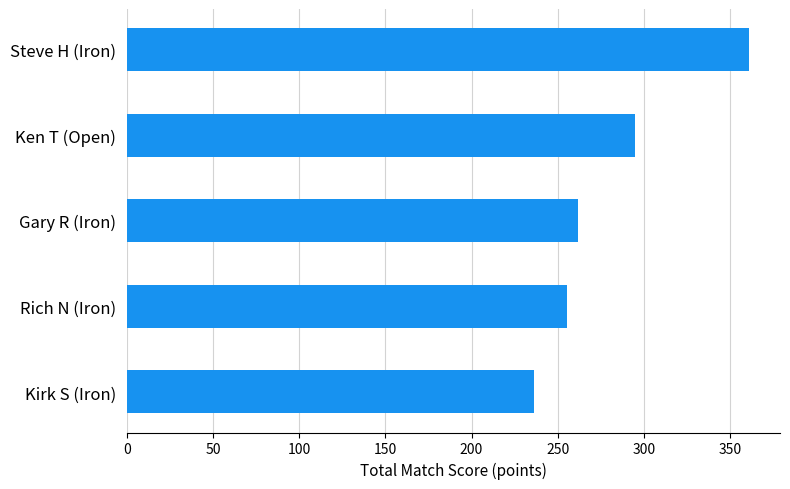

Reading bottom to top, what are all the values shown in this chart?

236.2	255.5	262.0	294.7	361.1